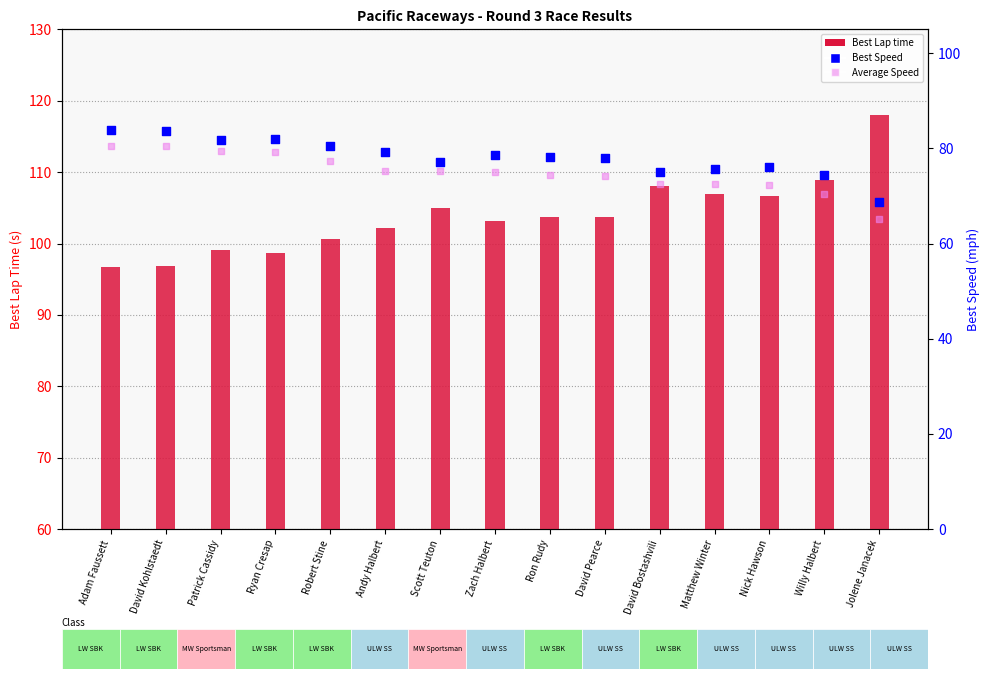

What is the total value across all series at David Bostashvili?

255.6